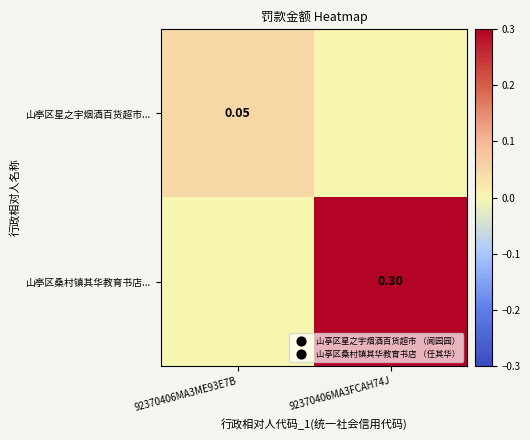

At 92370406MA3FCAH74J, list the series in order from smallest to largest.

山亭区星之宇烟酒百货超市..., 山亭区桑村镇其华教育书店...